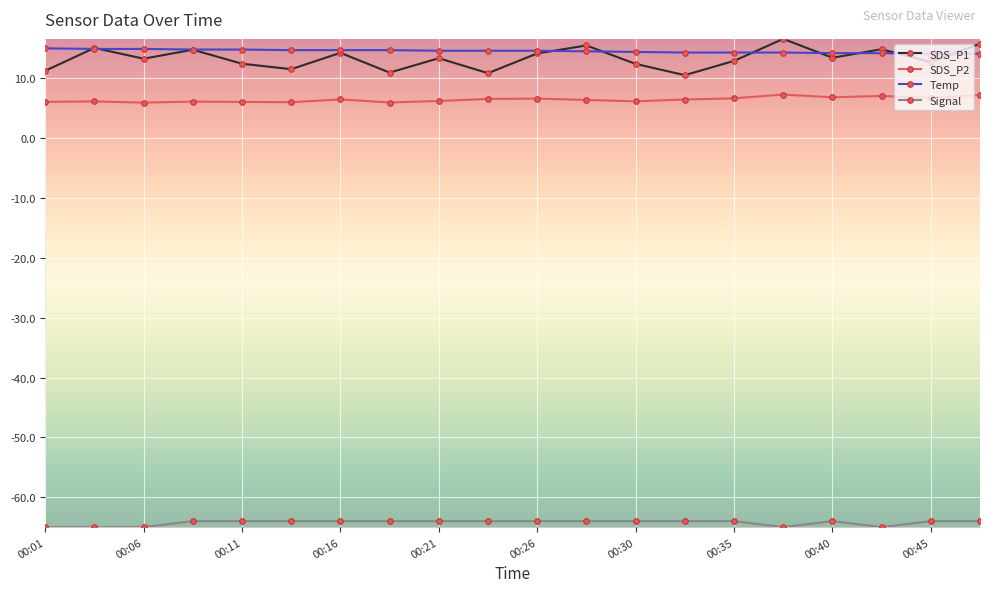

What is the value of the Signal point at the 9th from the left?

-64.0